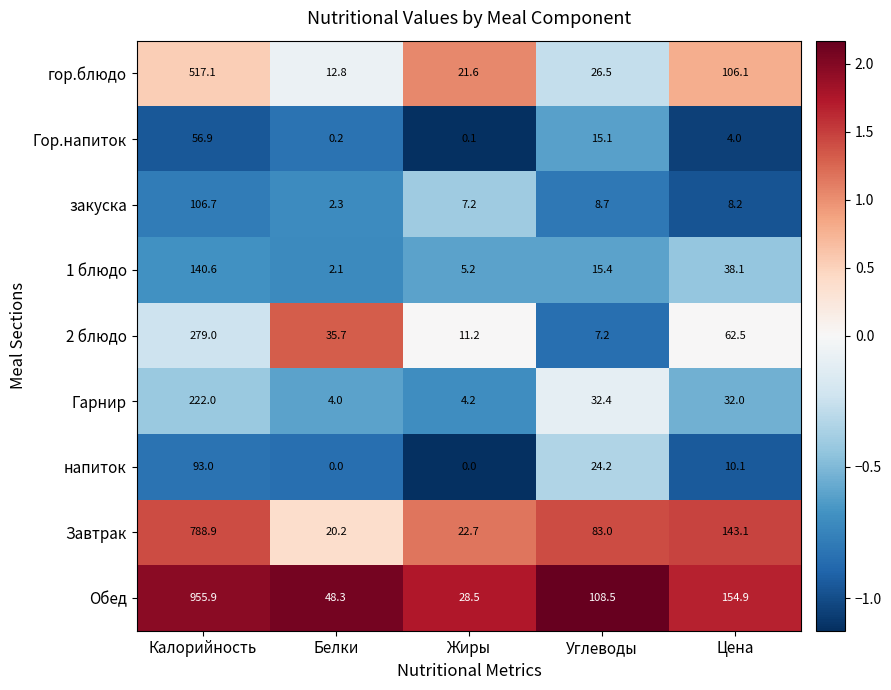

What is the difference between the highest and lowest values at Цена?

150.9